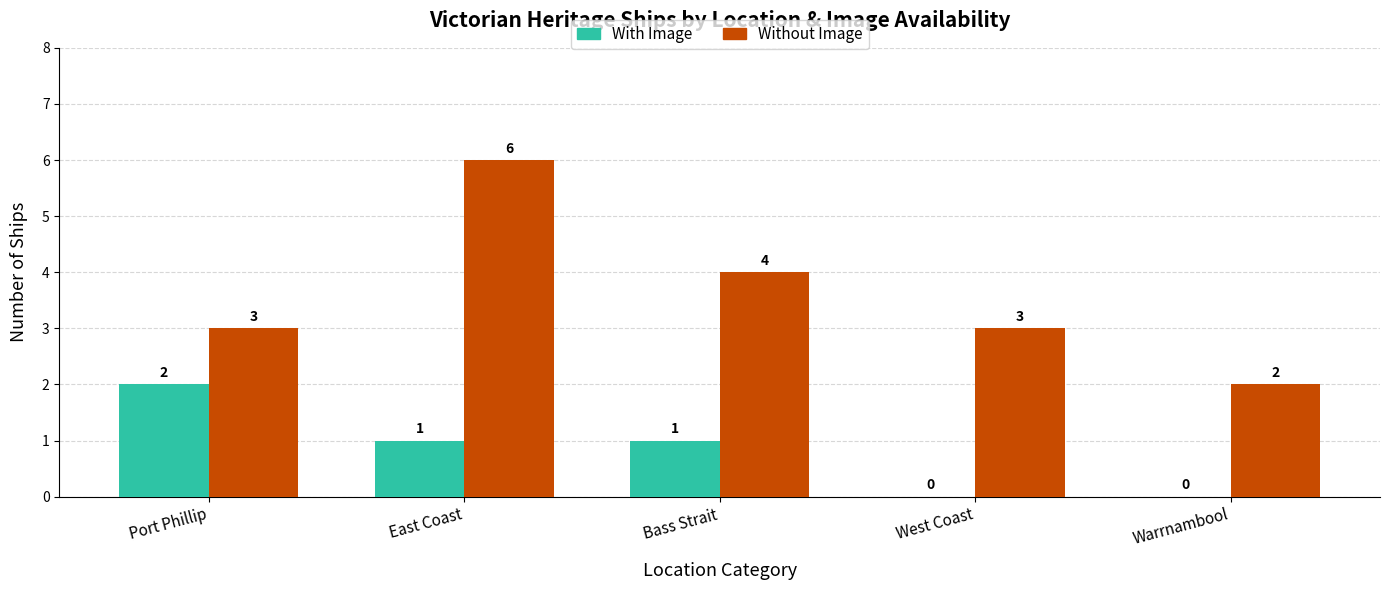

How many series are shown in this chart?

2